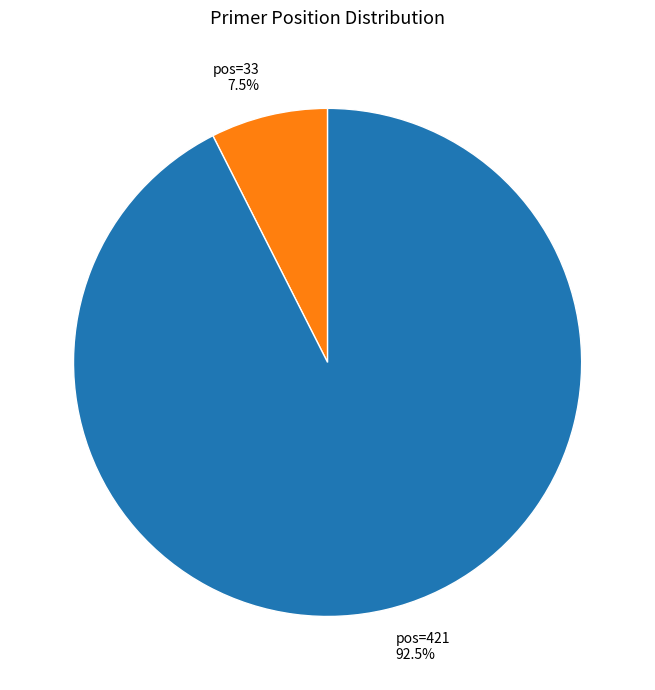

To the nearest percent, what is the average slice percentage?

50%